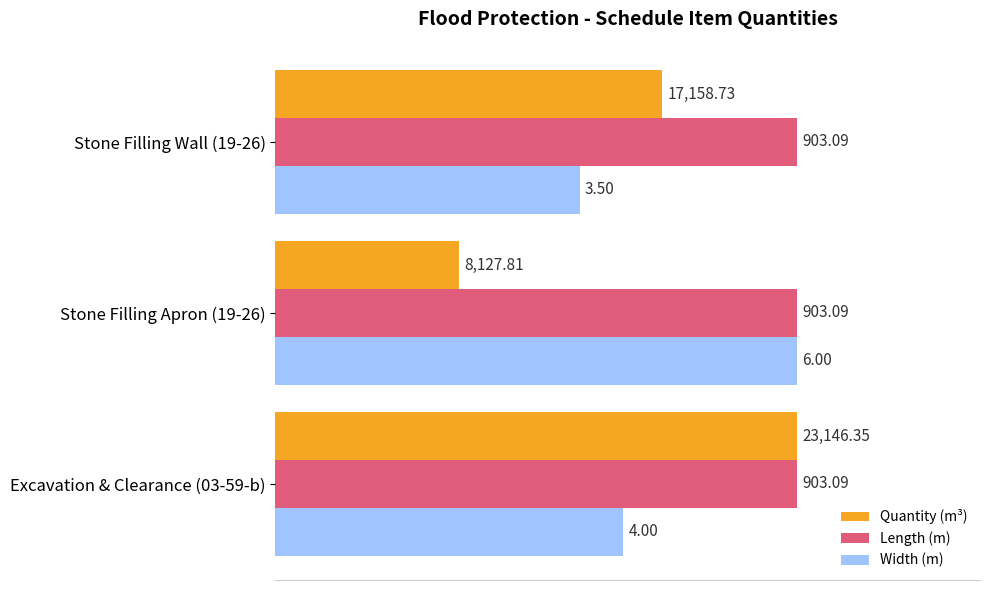

Which series has the widest spread of values?

Quantity (m³)